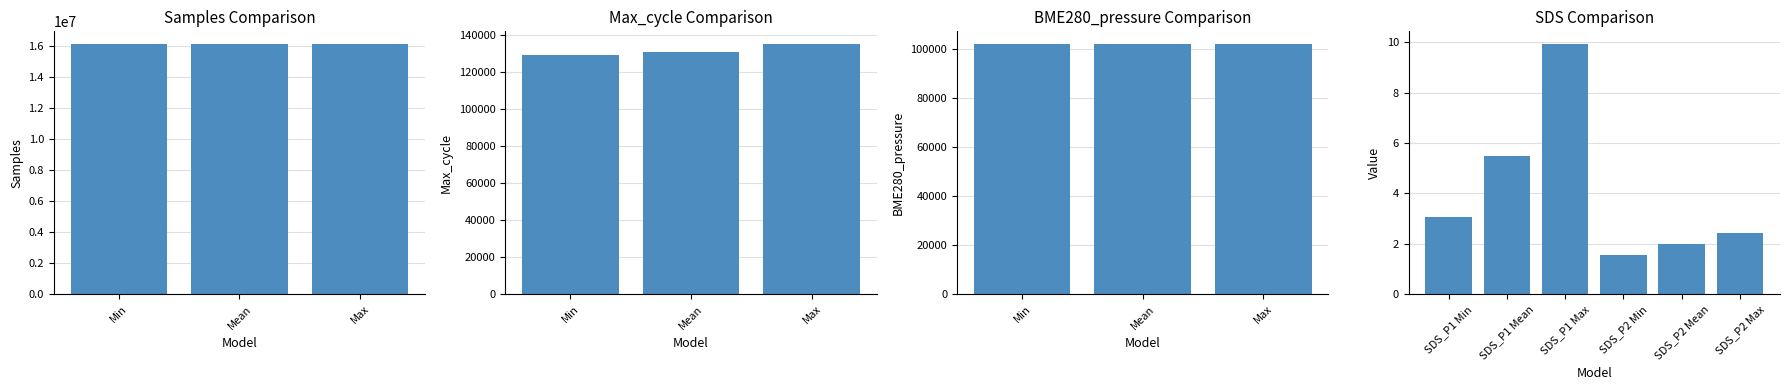

Which series has the largest range (max minus min)?

Samples